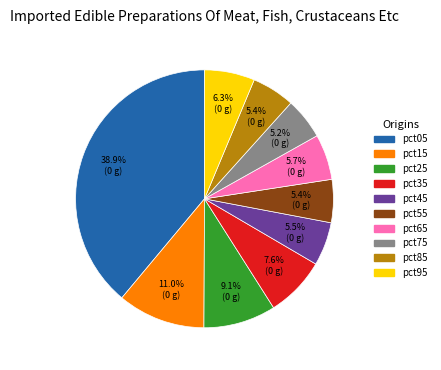

How much of the chart is everything except pct05?

61.1%